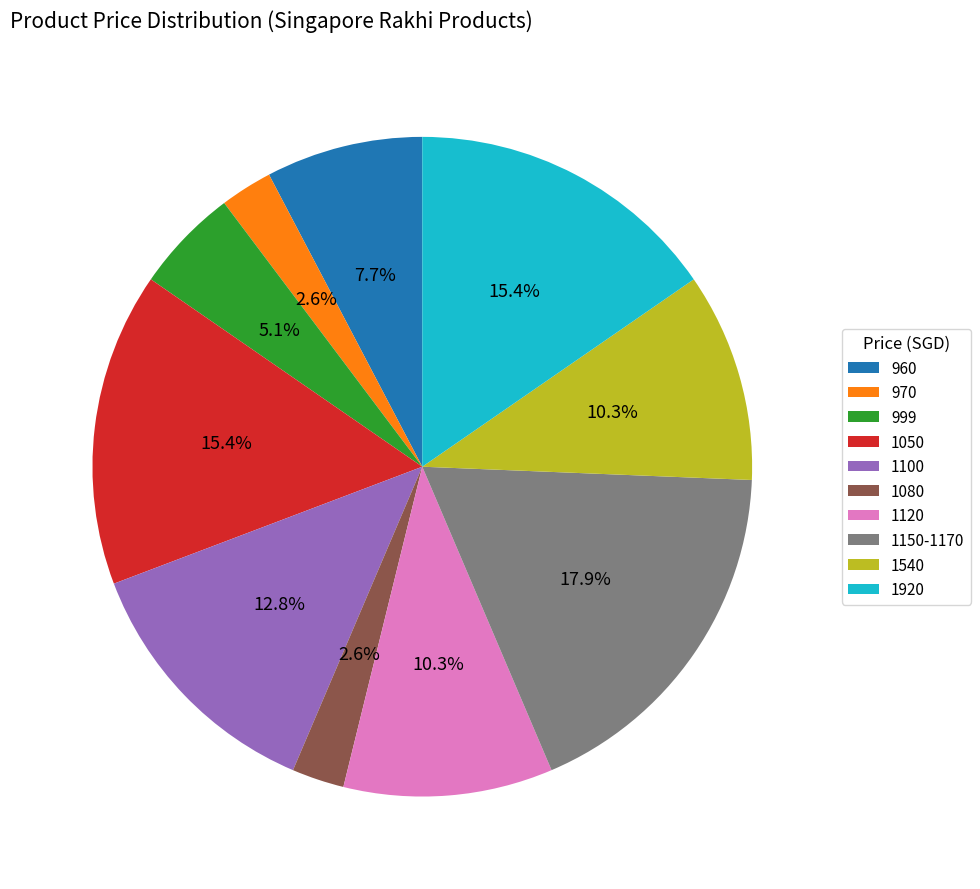

Count the number of slices in the pie.

10